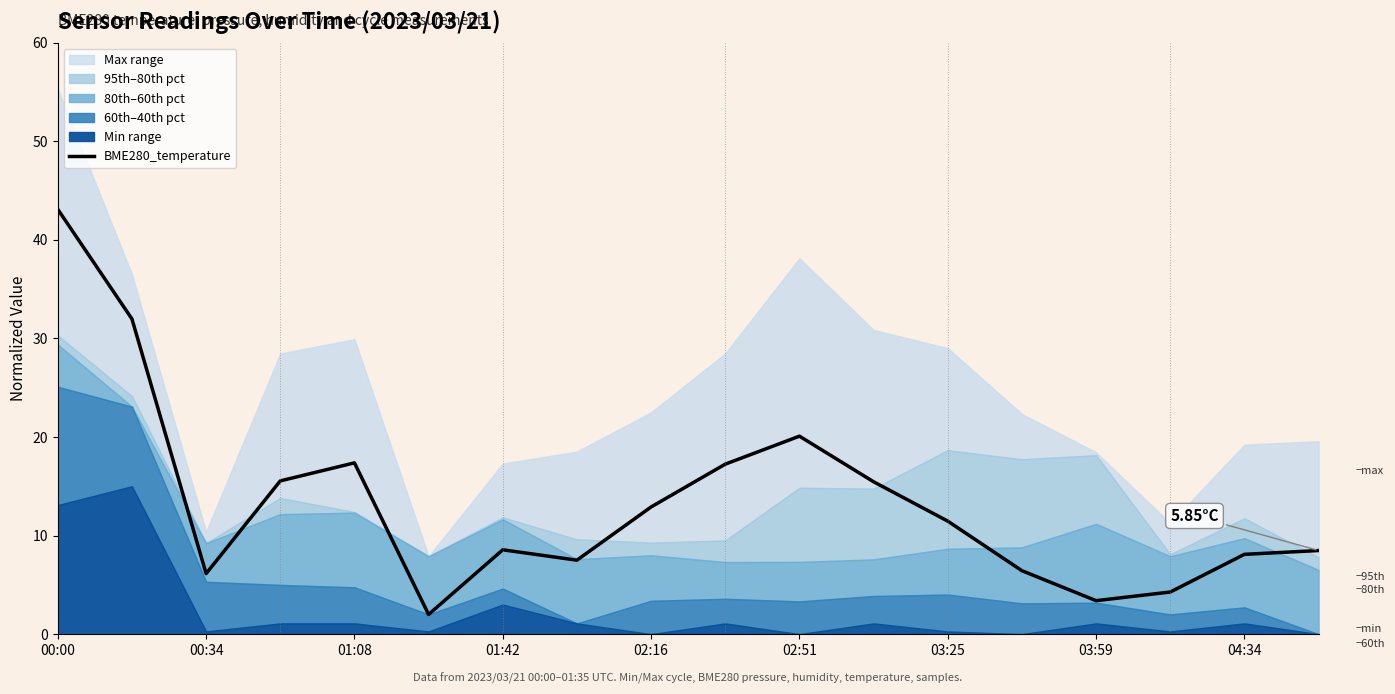

Where is the data nearest to the value 22?

02:51